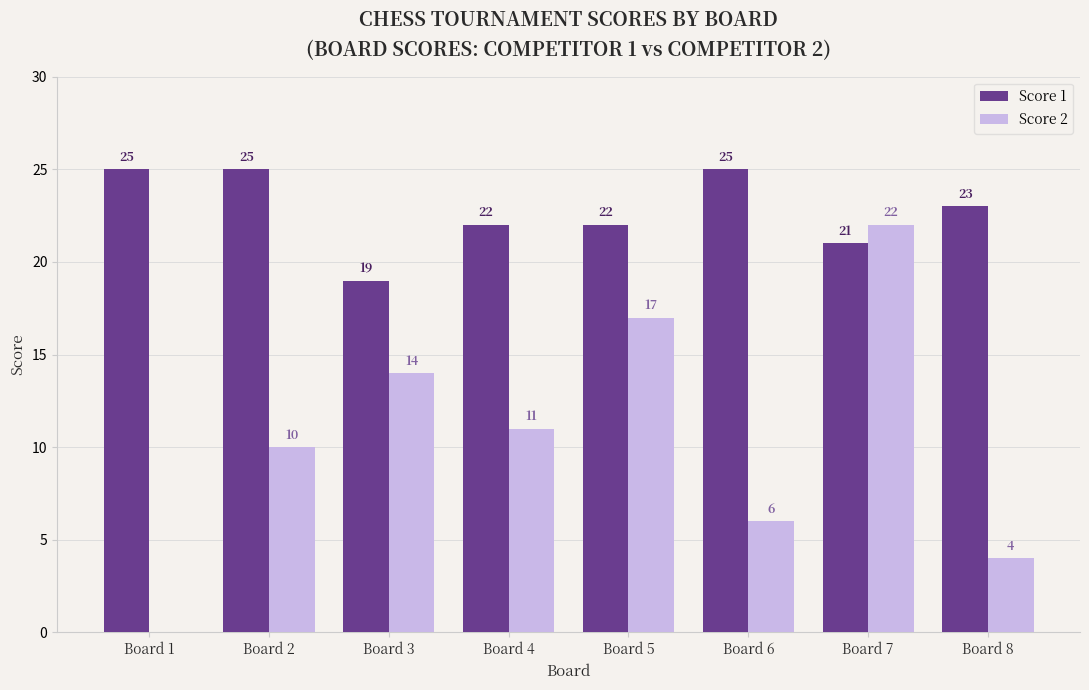

What is the greatest value displayed?

25